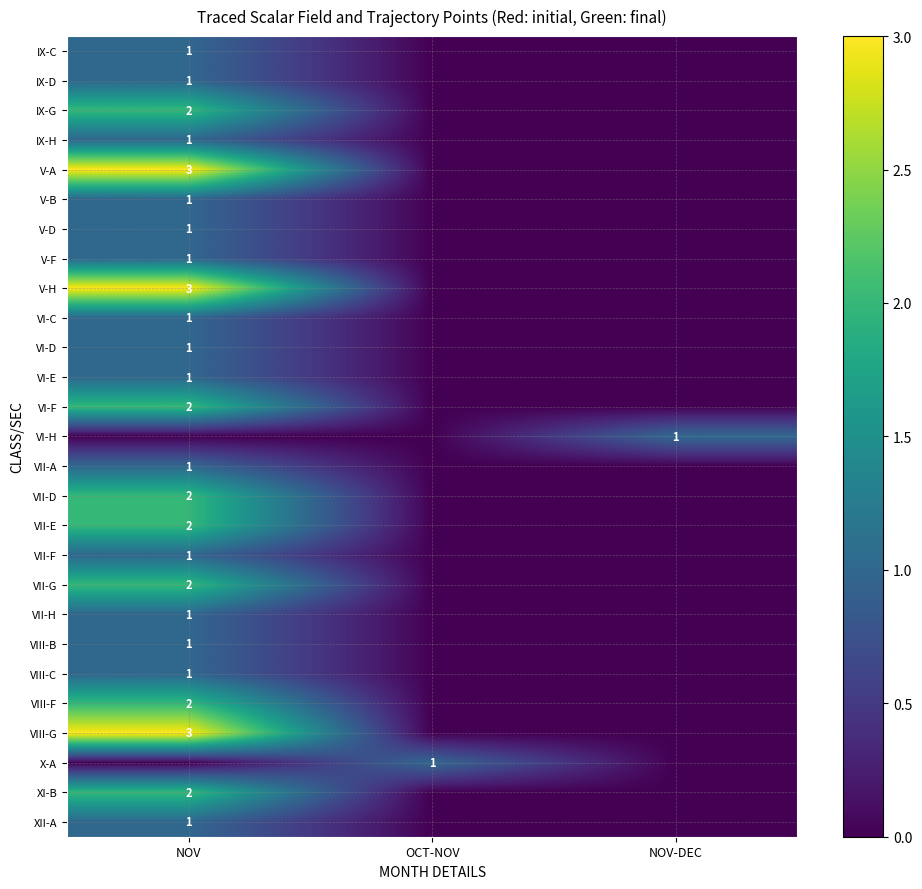

Reading left to right, list all the values displayed in this chart.

V-A: NOV=1	OCT-NOV=0	NOV-DEC=0
V-B: NOV=1	OCT-NOV=0	NOV-DEC=0
V-D: NOV=2	OCT-NOV=0	NOV-DEC=0
V-F: NOV=1	OCT-NOV=0	NOV-DEC=0
V-H: NOV=3	OCT-NOV=0	NOV-DEC=0
VI-C: NOV=1	OCT-NOV=0	NOV-DEC=0
VI-D: NOV=1	OCT-NOV=0	NOV-DEC=0
VI-E: NOV=1	OCT-NOV=0	NOV-DEC=0
VI-F: NOV=3	OCT-NOV=0	NOV-DEC=0
VI-H: NOV=0	OCT-NOV=0	NOV-DEC=1
VII-A: NOV=1	OCT-NOV=0	NOV-DEC=0
VII-D: NOV=1	OCT-NOV=0	NOV-DEC=0
VII-E: NOV=1	OCT-NOV=0	NOV-DEC=0
VII-F: NOV=2	OCT-NOV=0	NOV-DEC=0
VII-G: NOV=1	OCT-NOV=0	NOV-DEC=0
VII-H: NOV=2	OCT-NOV=0	NOV-DEC=0
VIII-B: NOV=2	OCT-NOV=0	NOV-DEC=0
VIII-C: NOV=1	OCT-NOV=0	NOV-DEC=0
VIII-F: NOV=2	OCT-NOV=0	NOV-DEC=0
VIII-G: NOV=1	OCT-NOV=0	NOV-DEC=0
IX-C: NOV=1	OCT-NOV=0	NOV-DEC=0
IX-D: NOV=1	OCT-NOV=0	NOV-DEC=0
IX-G: NOV=2	OCT-NOV=0	NOV-DEC=0
IX-H: NOV=3	OCT-NOV=0	NOV-DEC=0
X-A: NOV=0	OCT-NOV=1	NOV-DEC=0
XI-B: NOV=2	OCT-NOV=0	NOV-DEC=0
XII-A: NOV=1	OCT-NOV=0	NOV-DEC=0